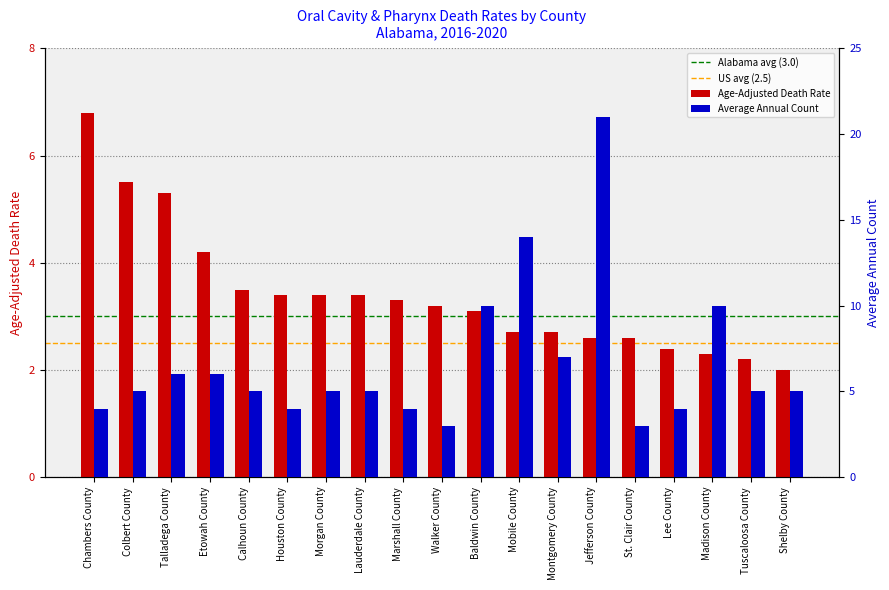

Does the chart contain stacked bars?

No